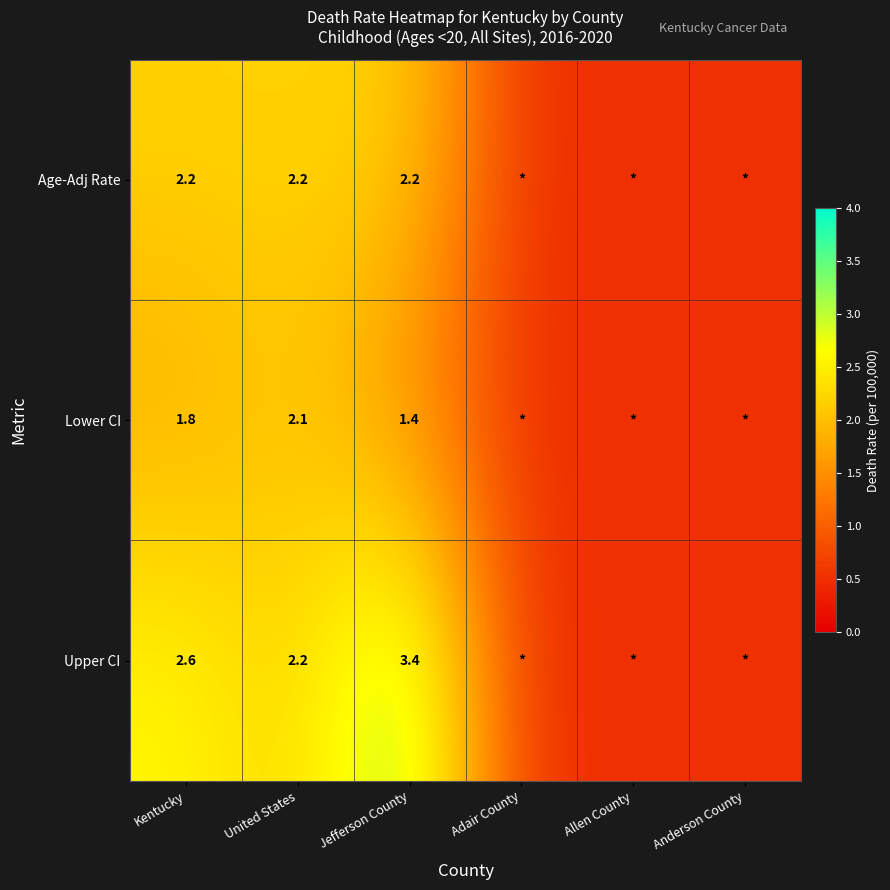

At Jefferson County, list the series in order from largest to smallest.

Upper CI, Age-Adj Rate, Lower CI